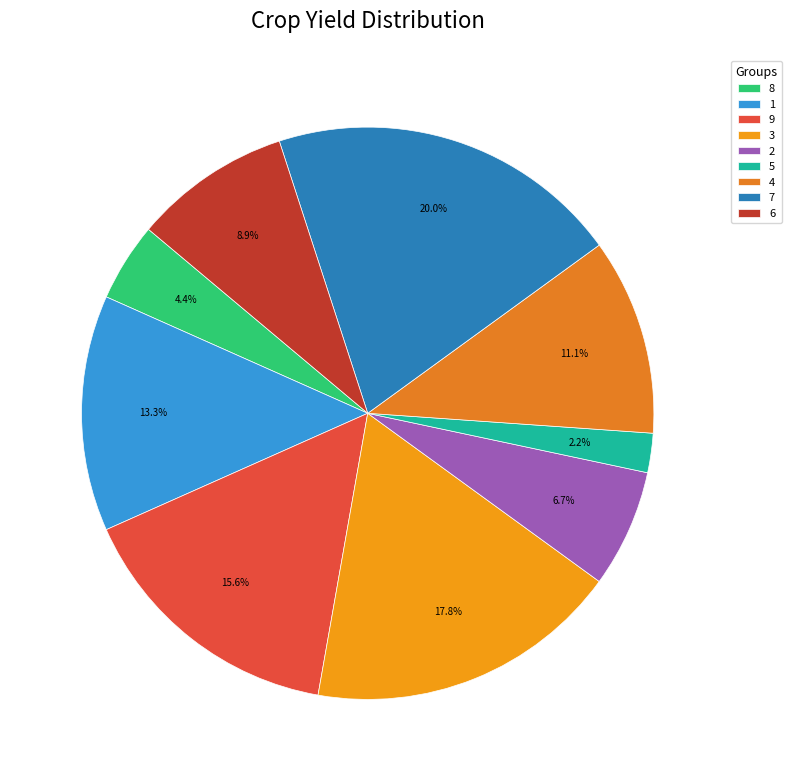

How many segments does this pie chart have?

9